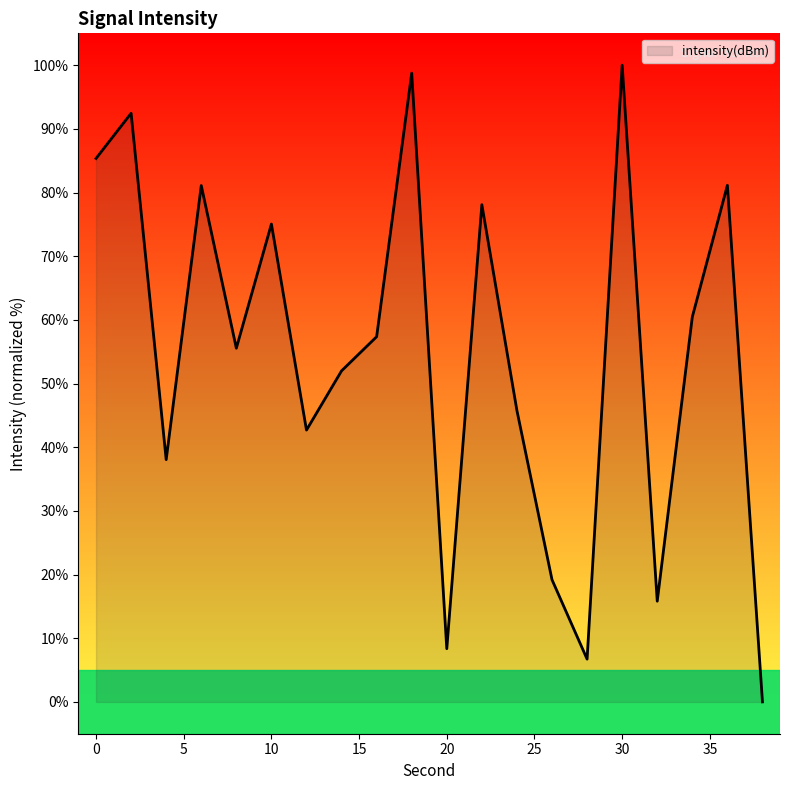

What is the difference between the maximum and second lowest values?

93.3